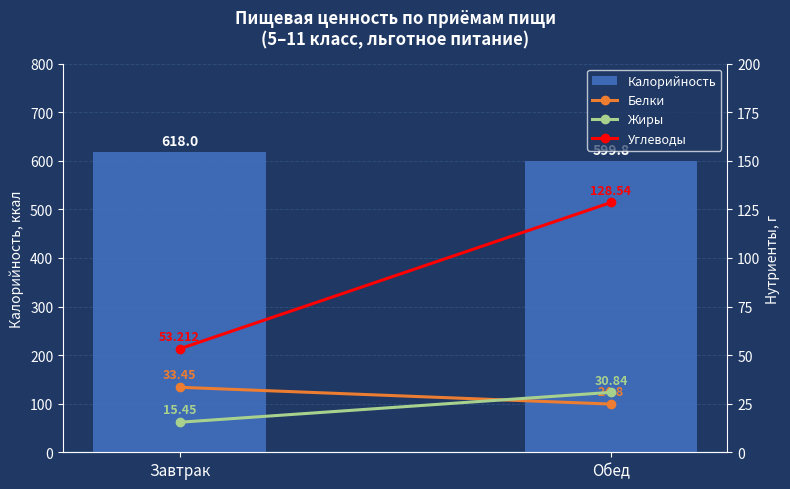

What value does the Белки series have at Завтрак?

33.5